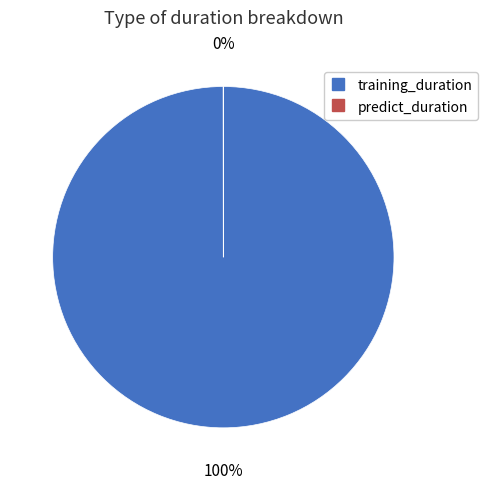

To the nearest percent, what portion does training_duration represent?

100%